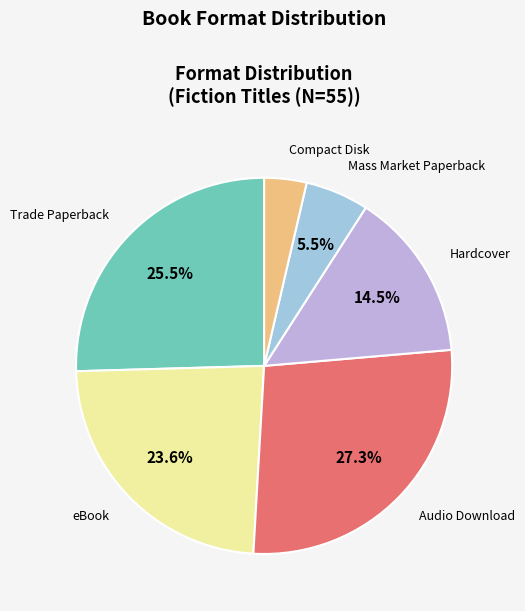

Combined, do Audio Download and eBook account for over 50%?

Yes